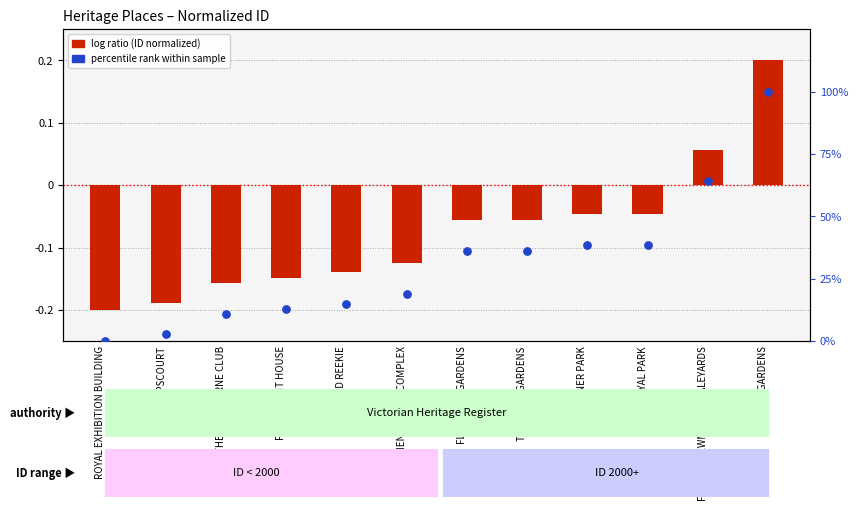

Which series has the largest Y range (max minus min)?

percentile rank within sample